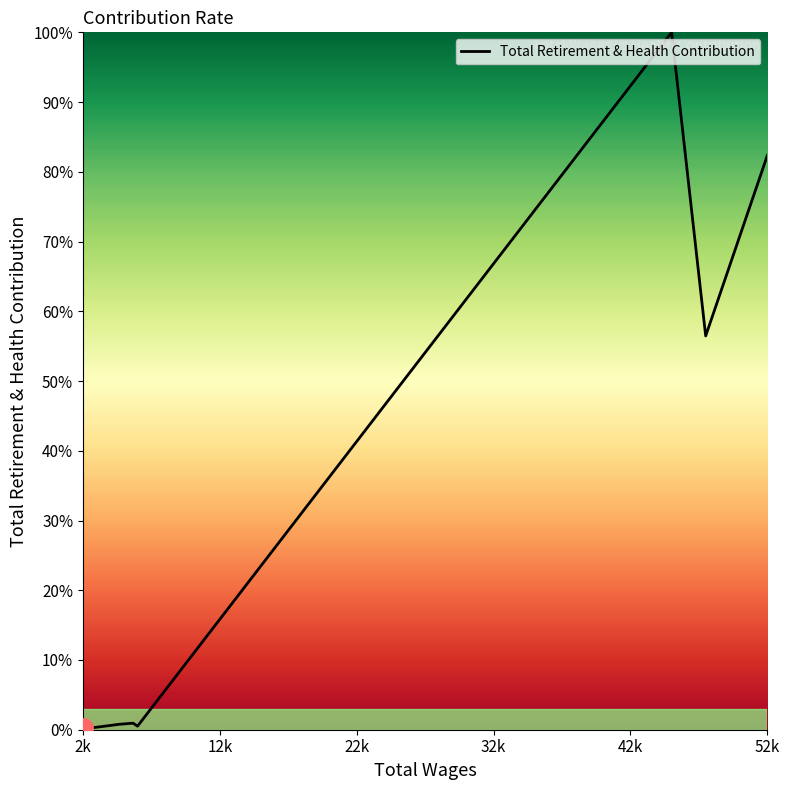

What is the difference between the maximum and minimum values?

99.8